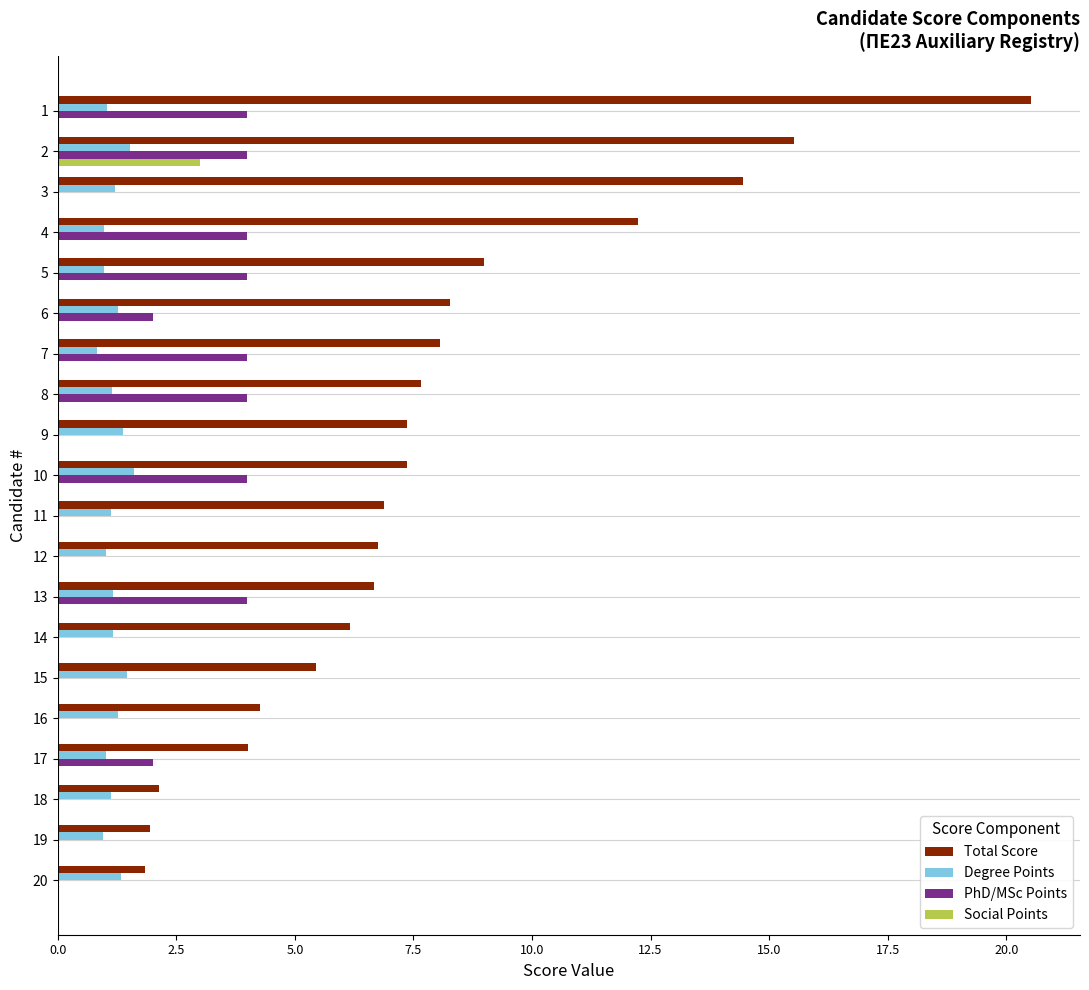

Where is Total Score nearest to the value 11?

4